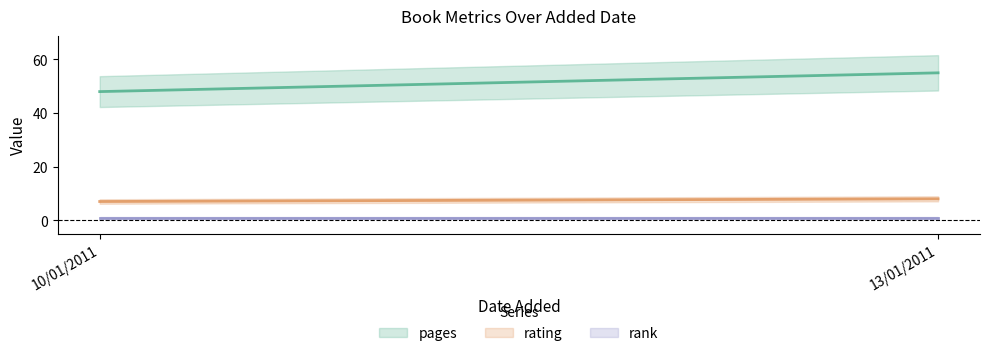

At 10/01/2011, list the series in order from smallest to largest.

rank, rating, pages